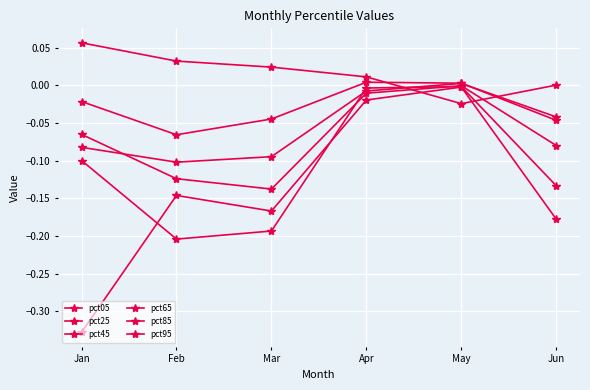

How many lines are shown in the chart?

6